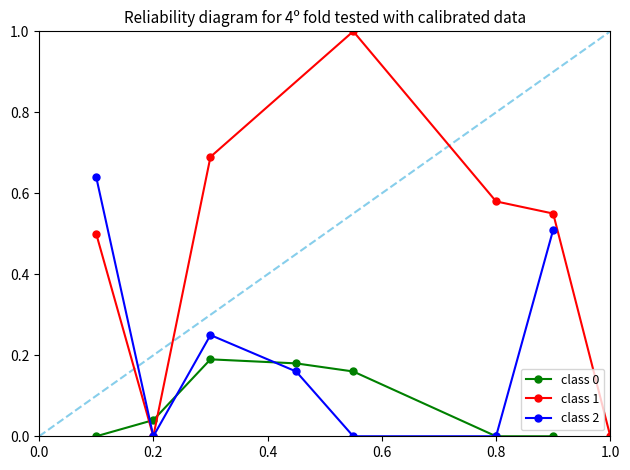

What is the difference between the second highest and second lowest values in the class 2 series?

0.5